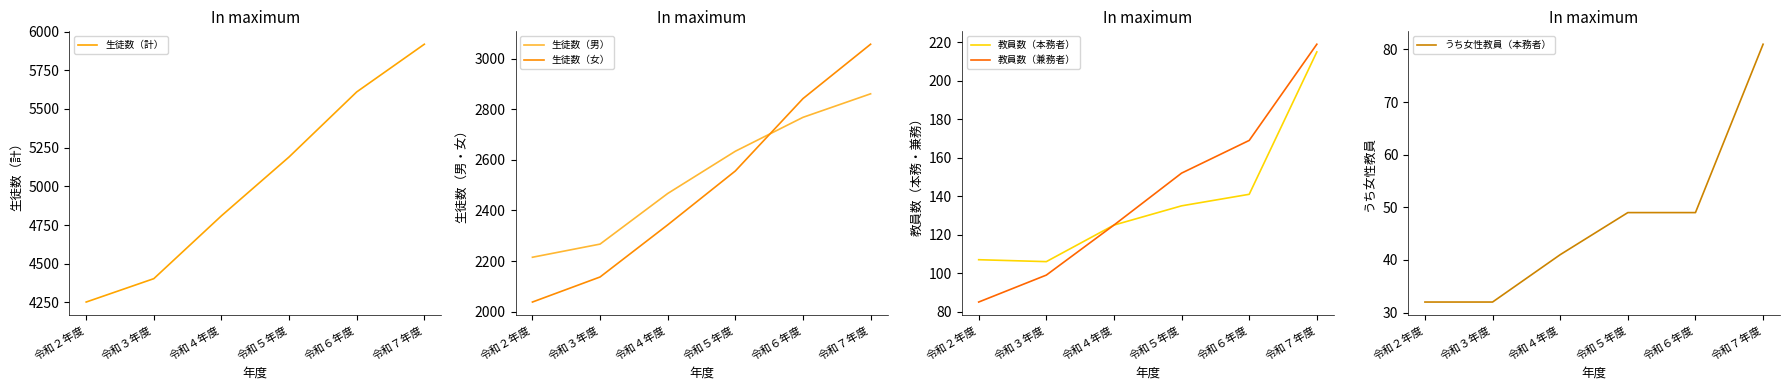

The 生徒数（男） series shows 2861 at 令和７年度. True or false?

True